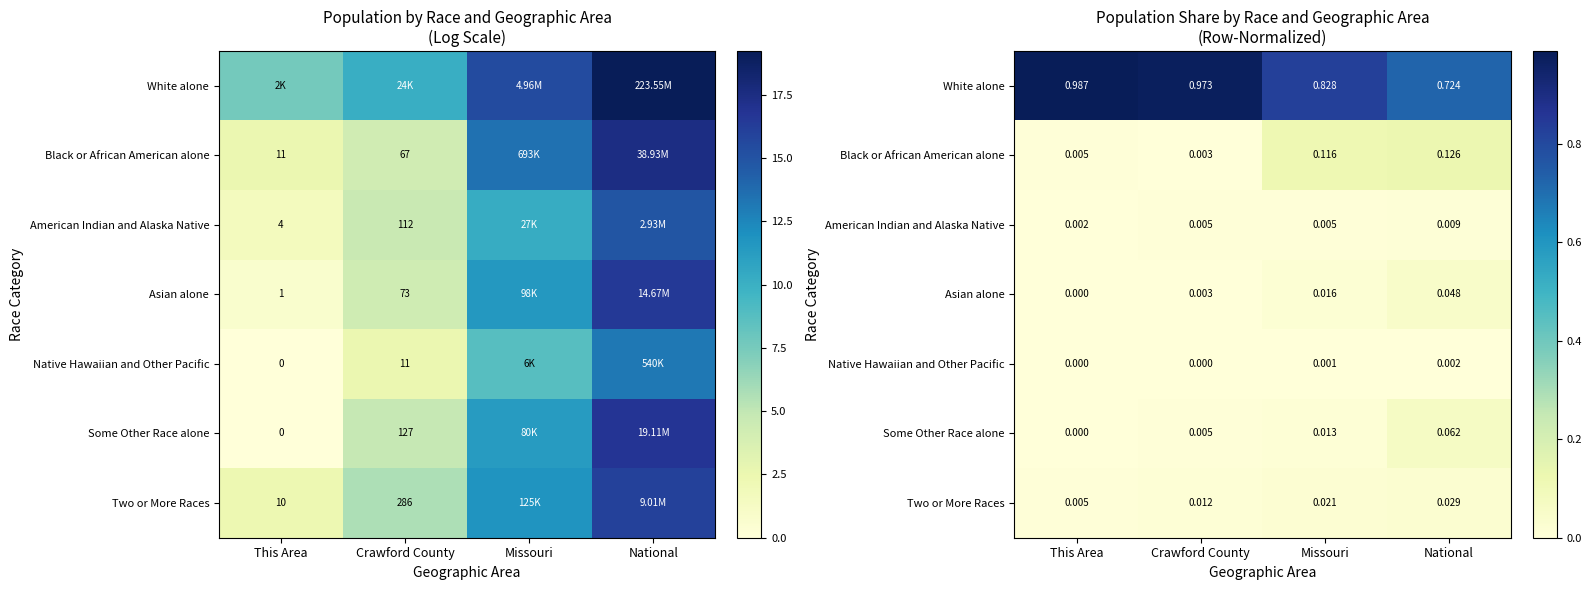

At which category is the sum across all series the highest?

This Area